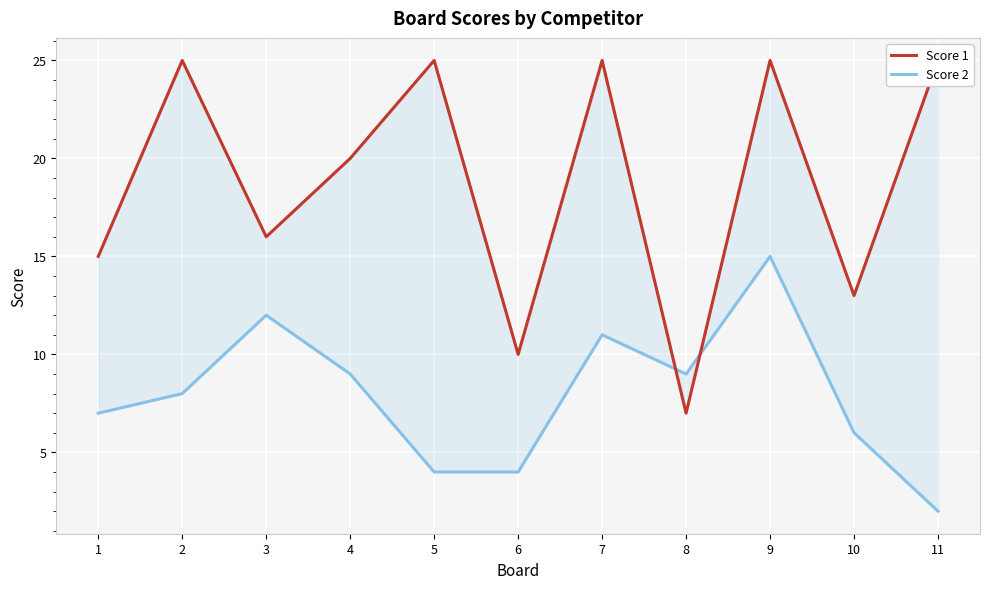

Is the value of Score 1 at 5 greater than the value of Score 2 at 2?

Yes